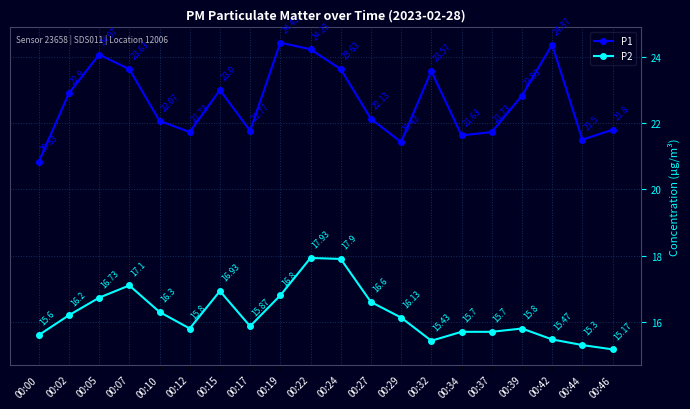

Which category has the highest value across all series?

00:19